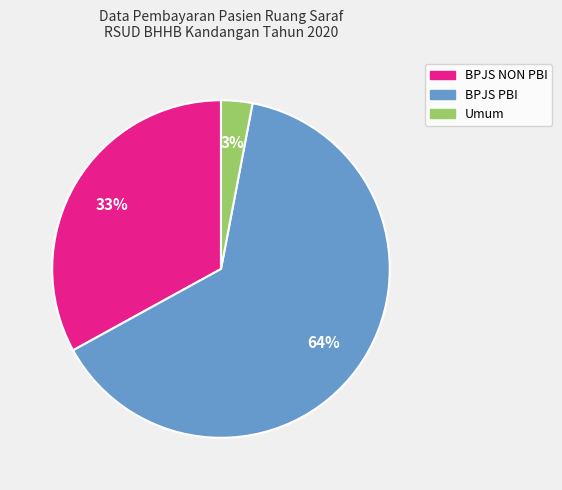

Do Umum and BPJS PBI together represent more than half of the pie?

Yes